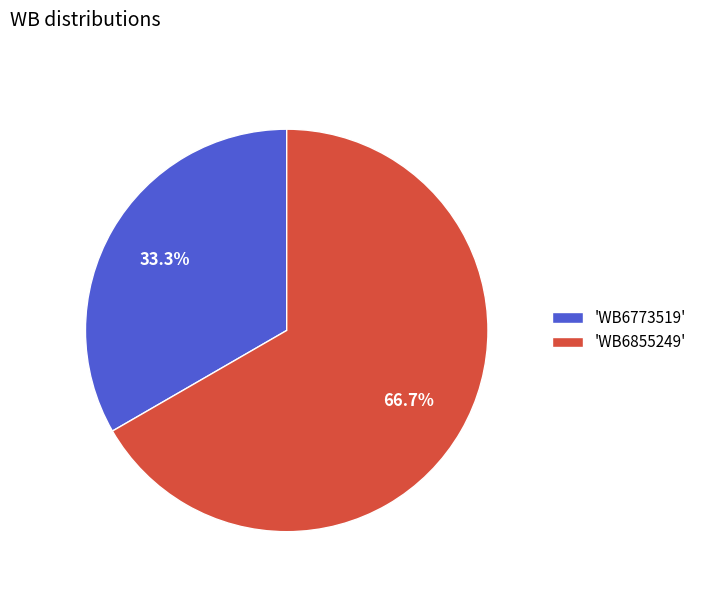

To the nearest percent, what is the difference between the largest and smallest slice percentages?

33%